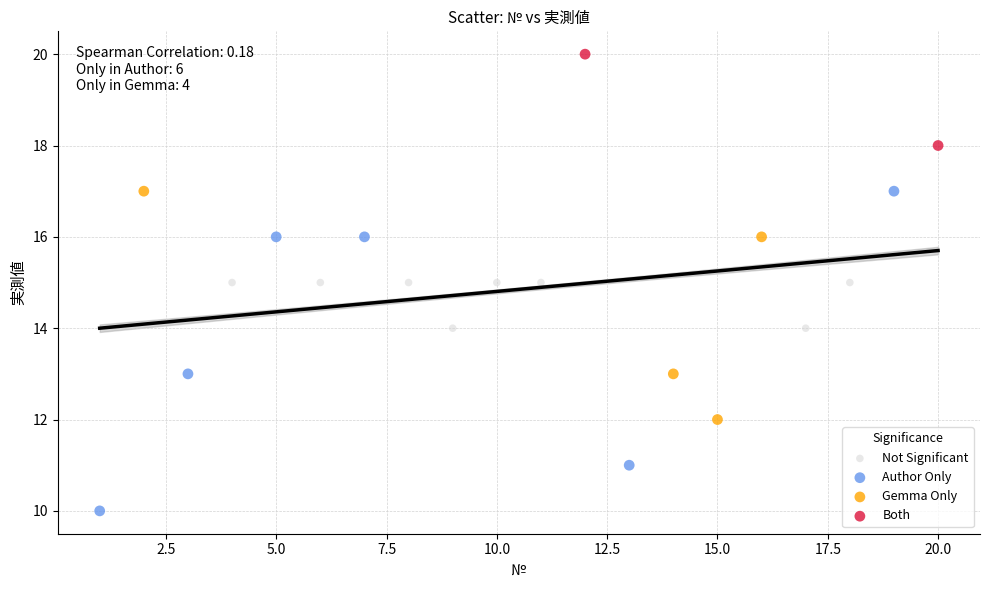

What are all the series names shown in the legend?

Not Significant, Author Only, Gemma Only, Both